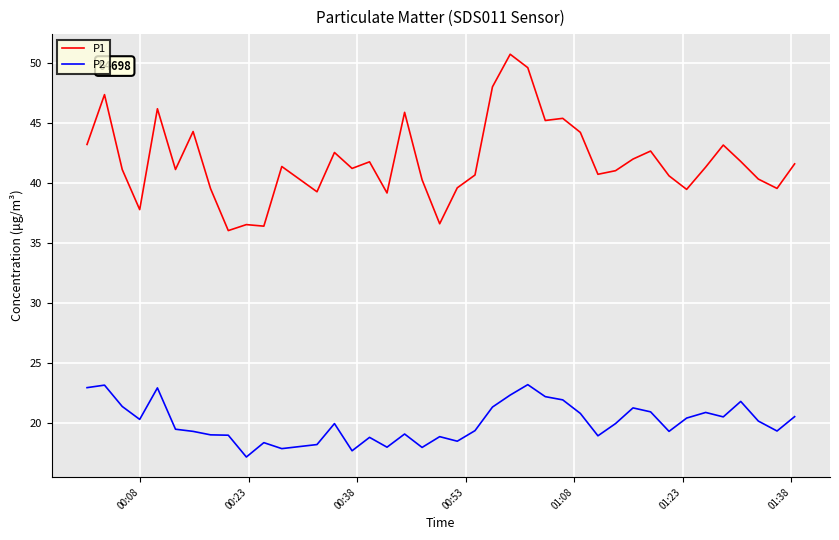

What is the average value of the P1 series?

41.9